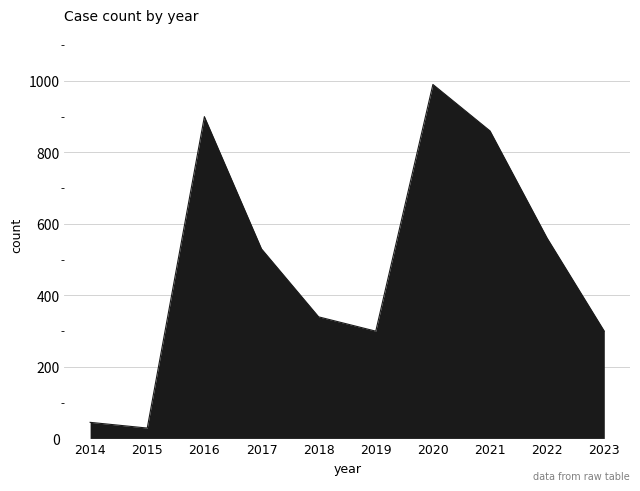

At which category does the chart reach its minimum across all series?

2015